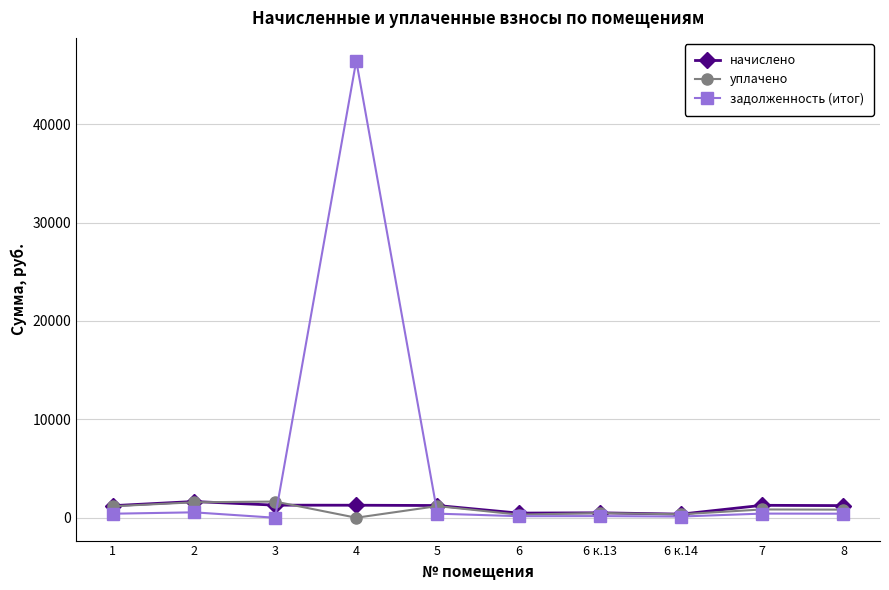

The уплачено series shows 313.9 at 6. True or false?

True